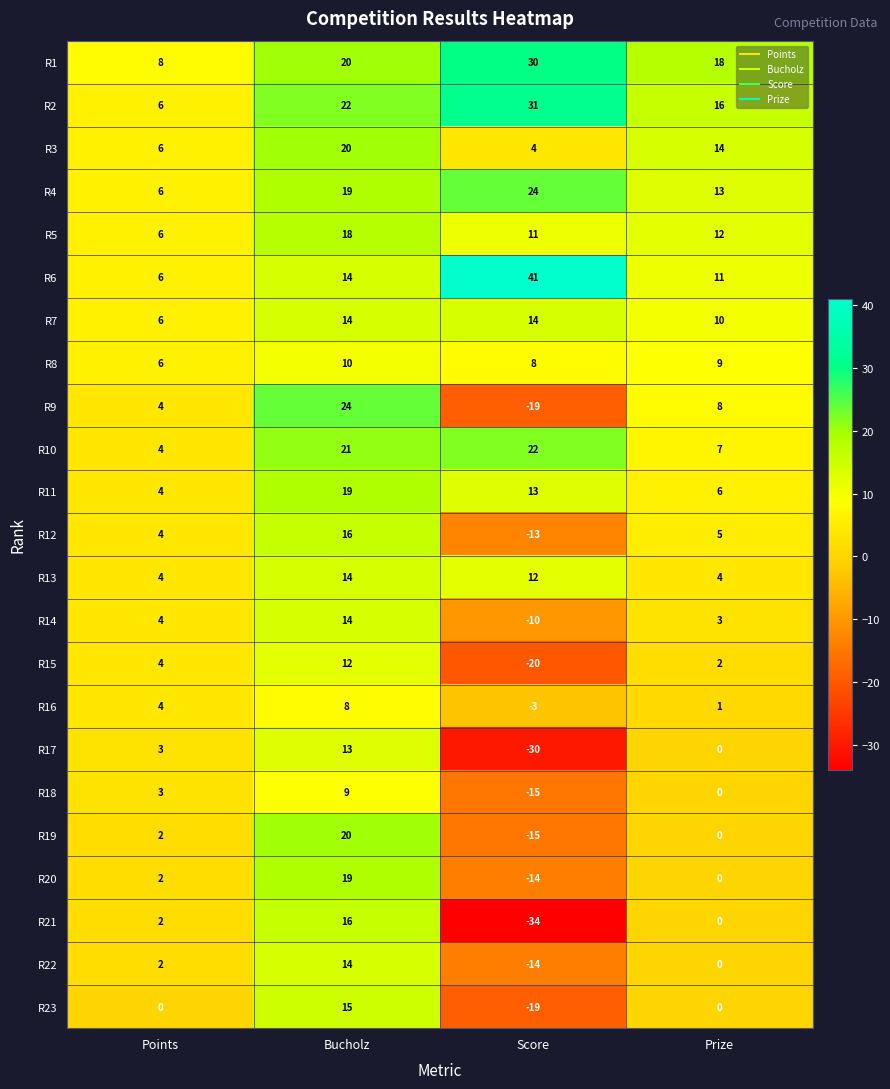

The value of R7 at Prize is 3. True or false?

False